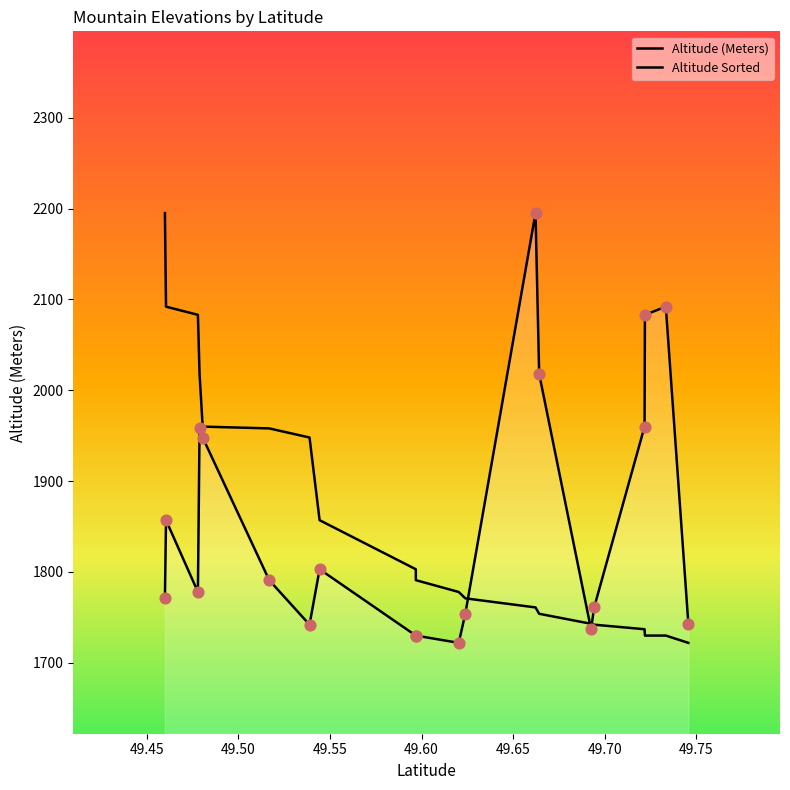

Which series has the largest total across all categories?

Altitude (Meters)